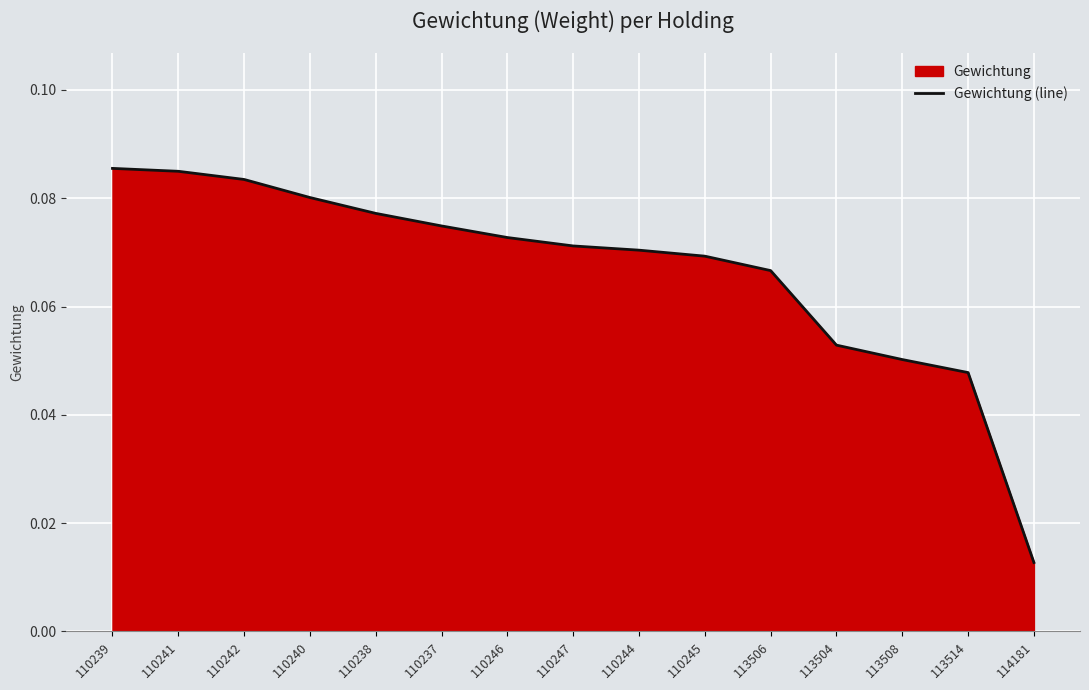

The chart shows a value of 0.0 at 113506. True or false?

False